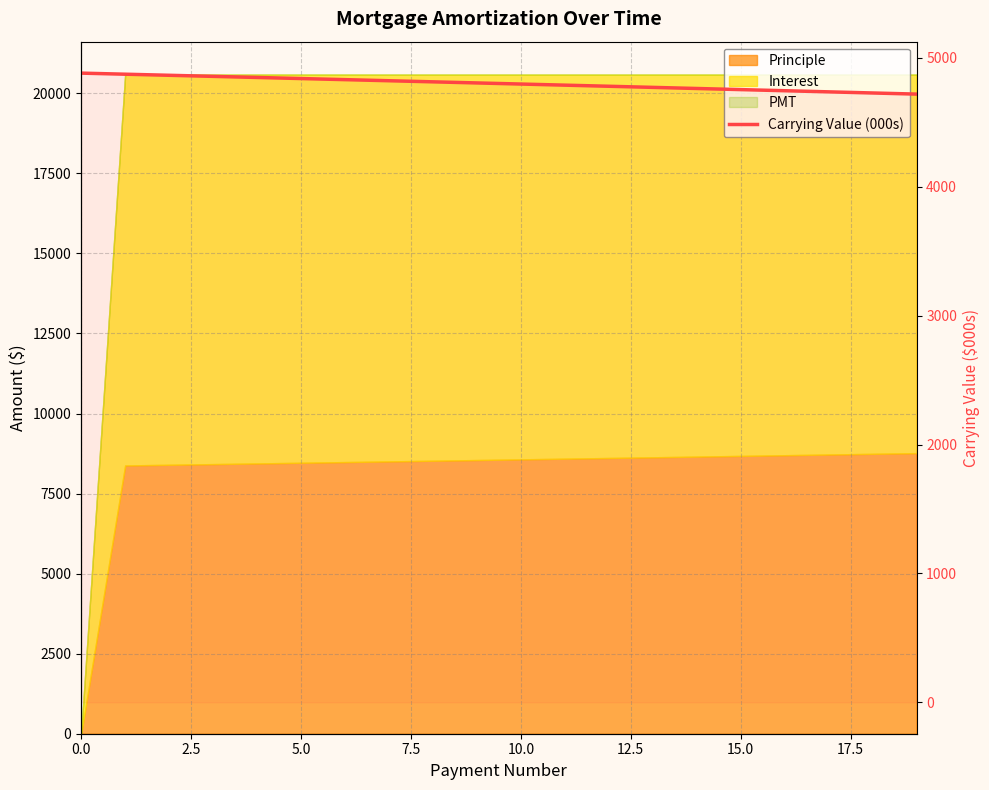

What is the minimum value shown in the chart?

4719.4